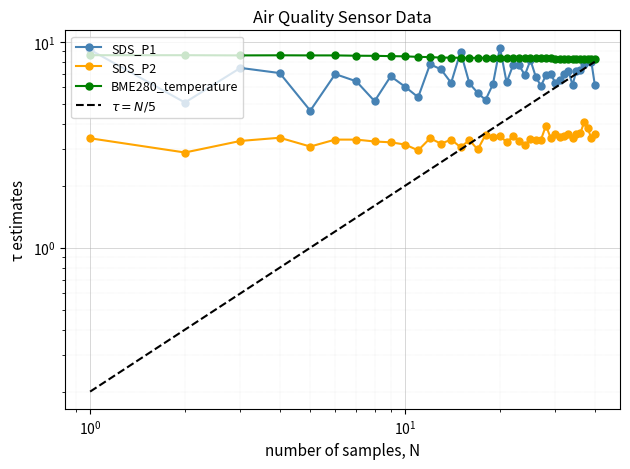

Where is the first local maximum for SDS_P1?

$\mathdefault{10^{0}}$